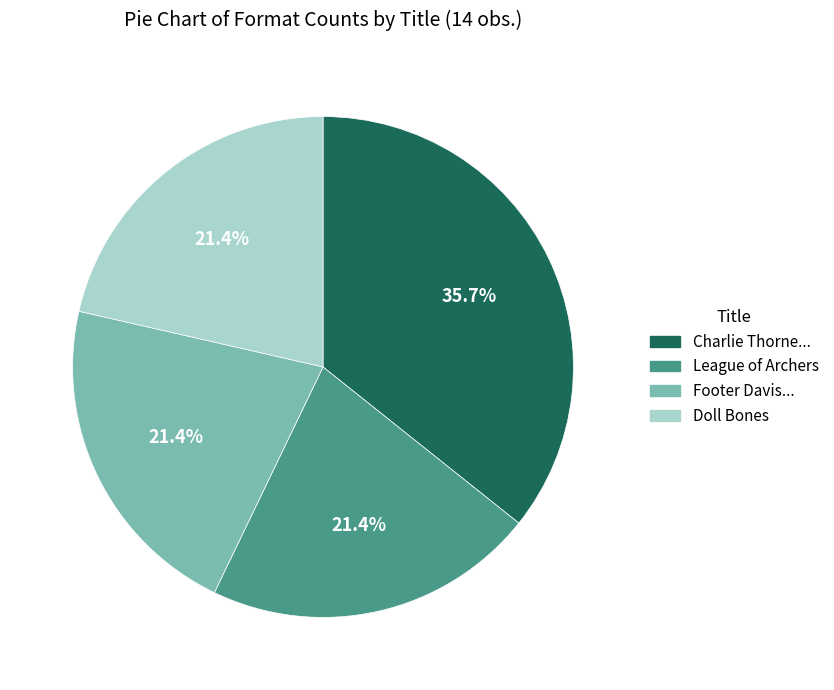

How many segments does this pie chart have?

4